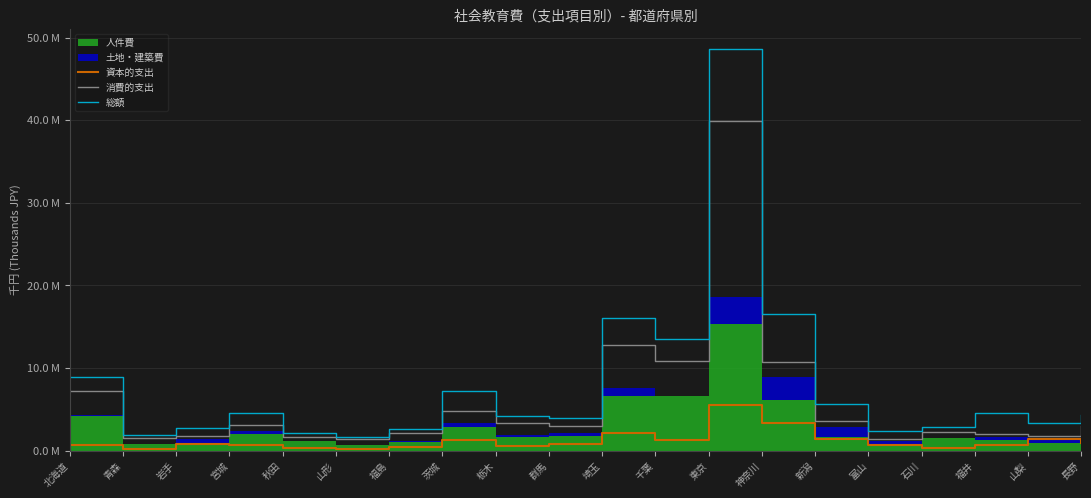

Where is 総額 nearest to the value 25132584?

神奈川